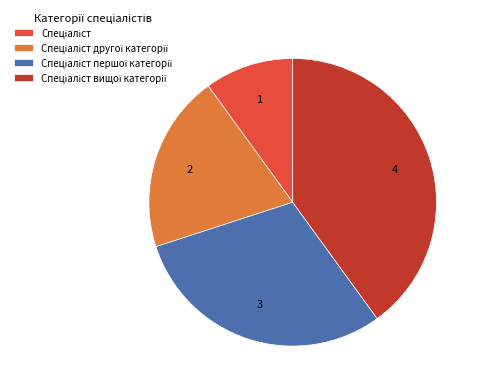

How many segments does this pie chart have?

4